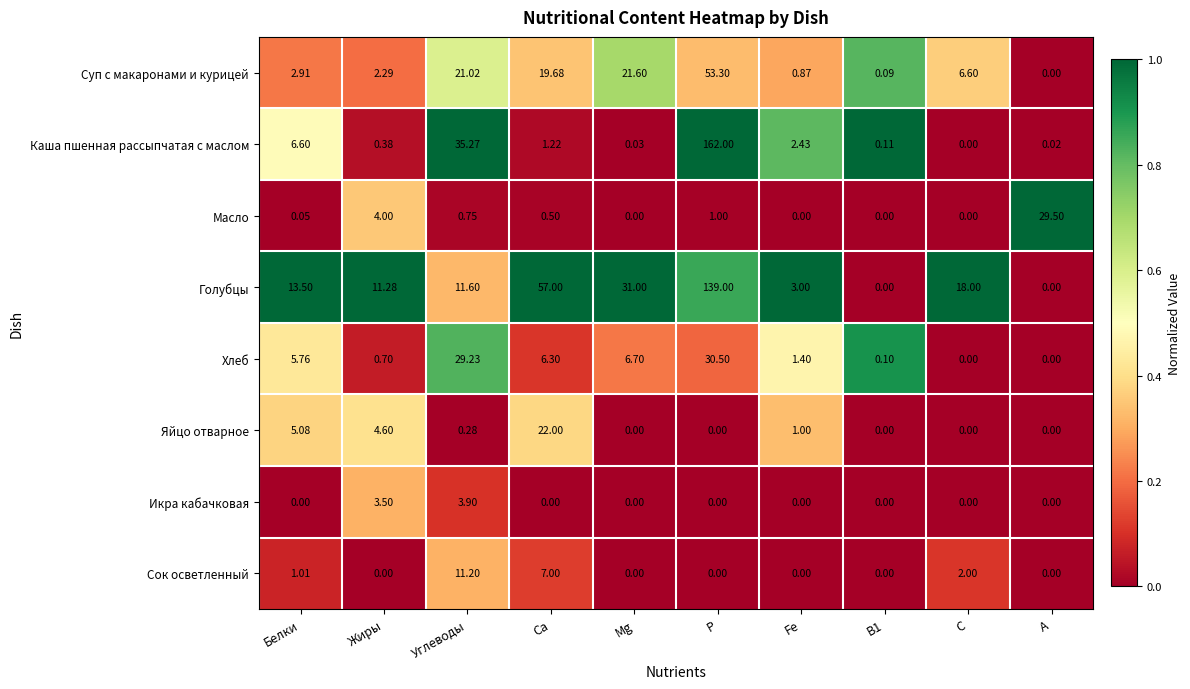

Which series has the widest spread of values?

Каша пшенная рассыпчатая с маслом